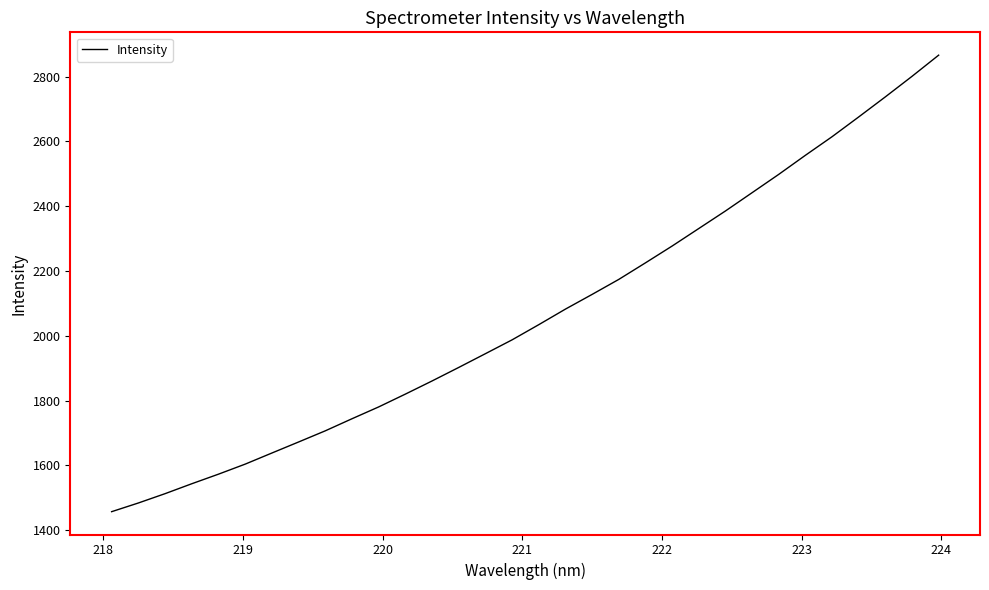

What is the difference between the maximum and second lowest values?

1382.2